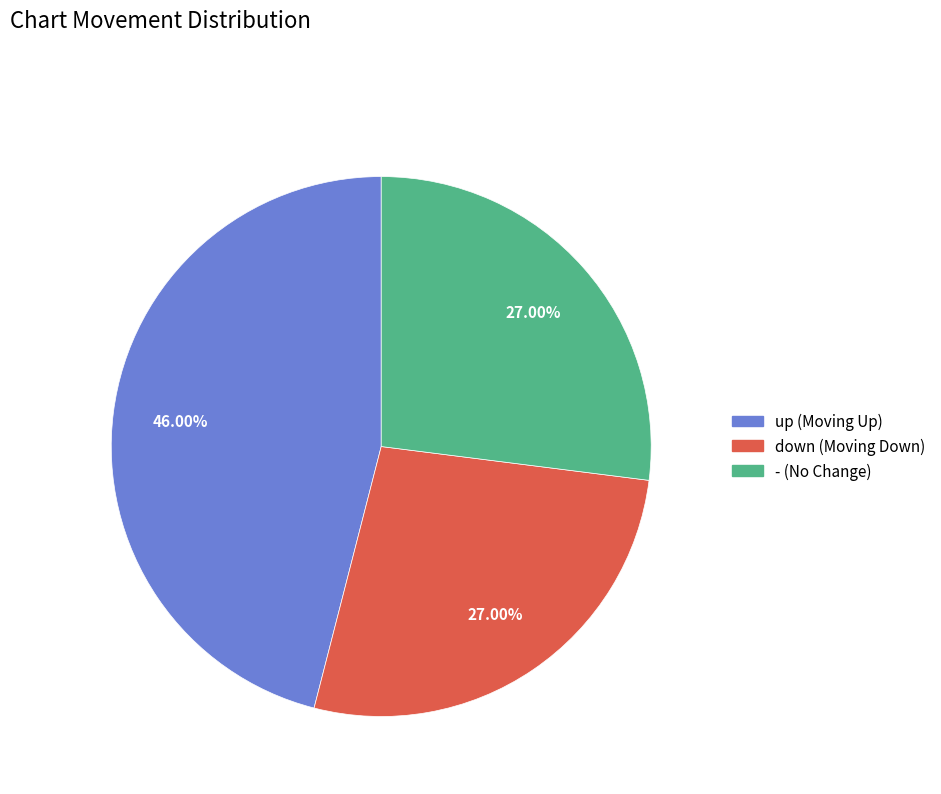

What is the total percentage of up and -?

73.0%